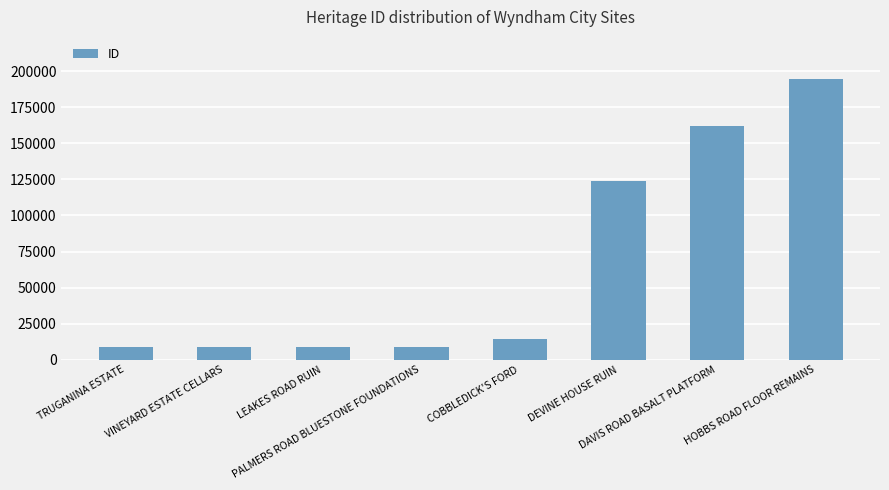

What is the maximum value shown in the chart?

194681